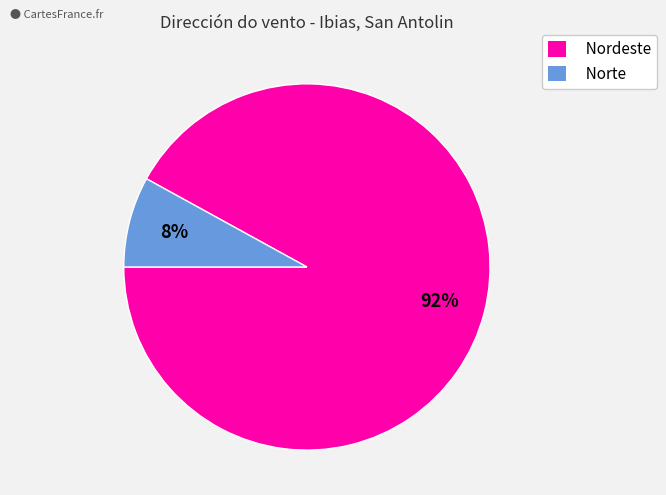

Which has a higher value, Nordeste or Norte?

Nordeste